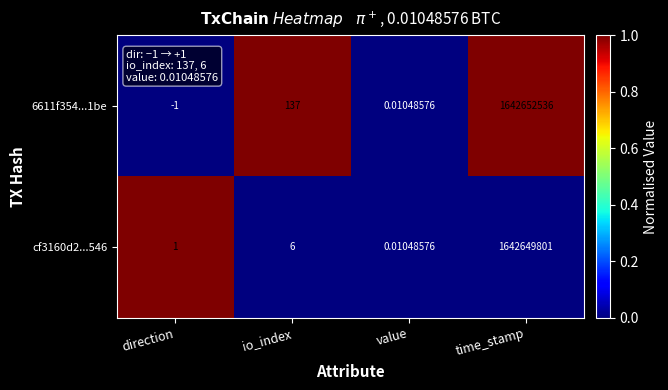

At which category is the sum across all series the highest?

time_stamp